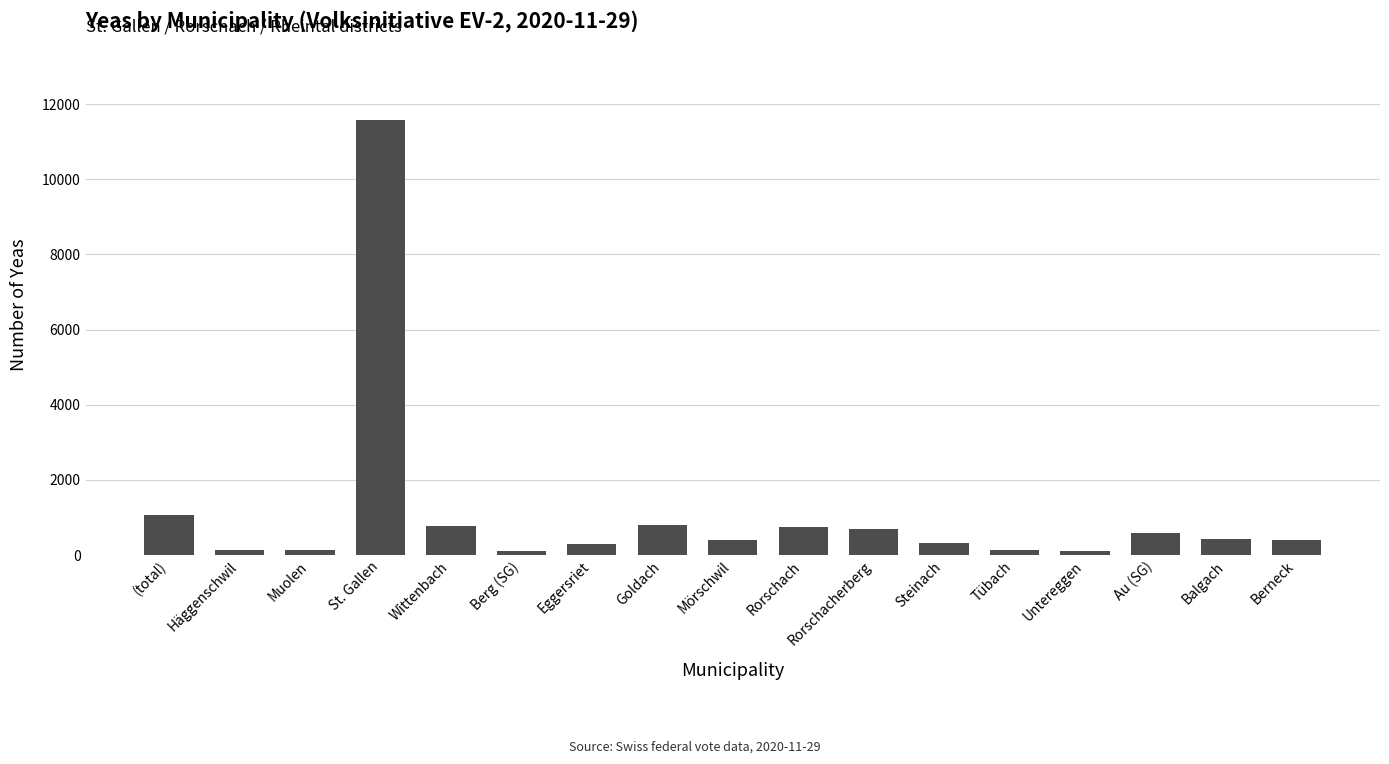

At which category does the chart reach its peak across all series?

St. Gallen